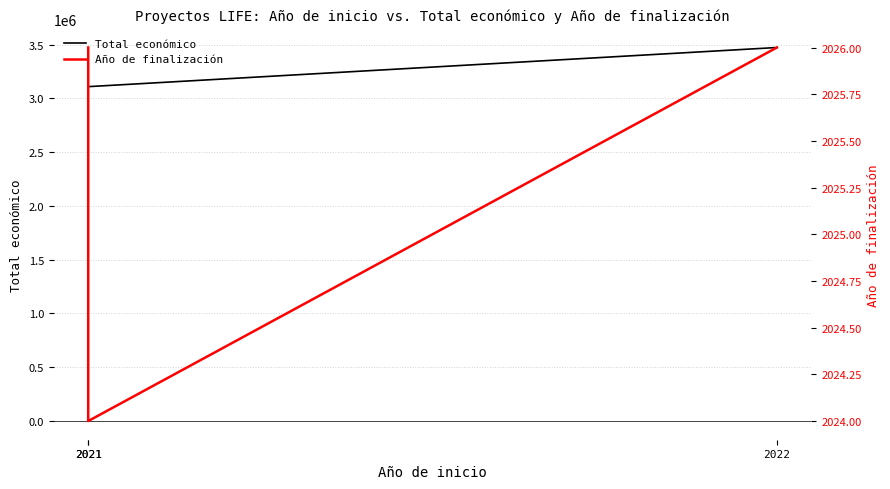

Is the value of Total económico at 2022 greater than the value of Año de finalización at 2021?

Yes